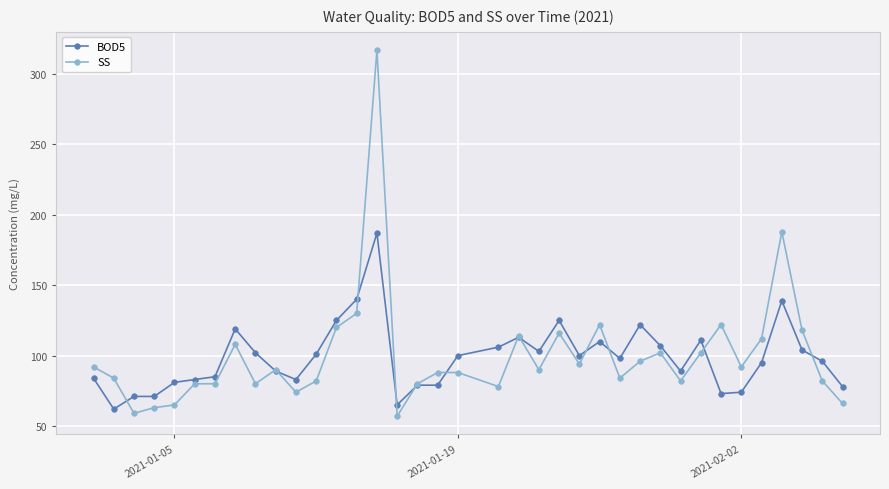

List the series in order of their peak value, highest first.

SS, BOD5